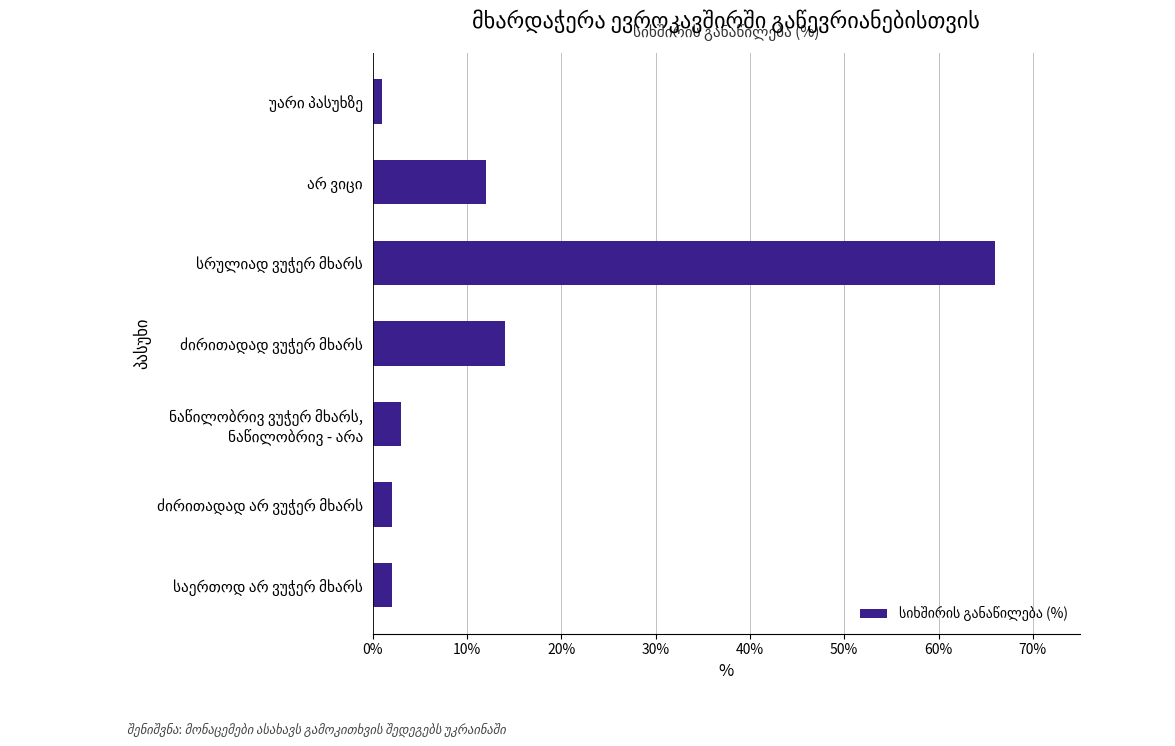

What is the greatest value displayed?

66